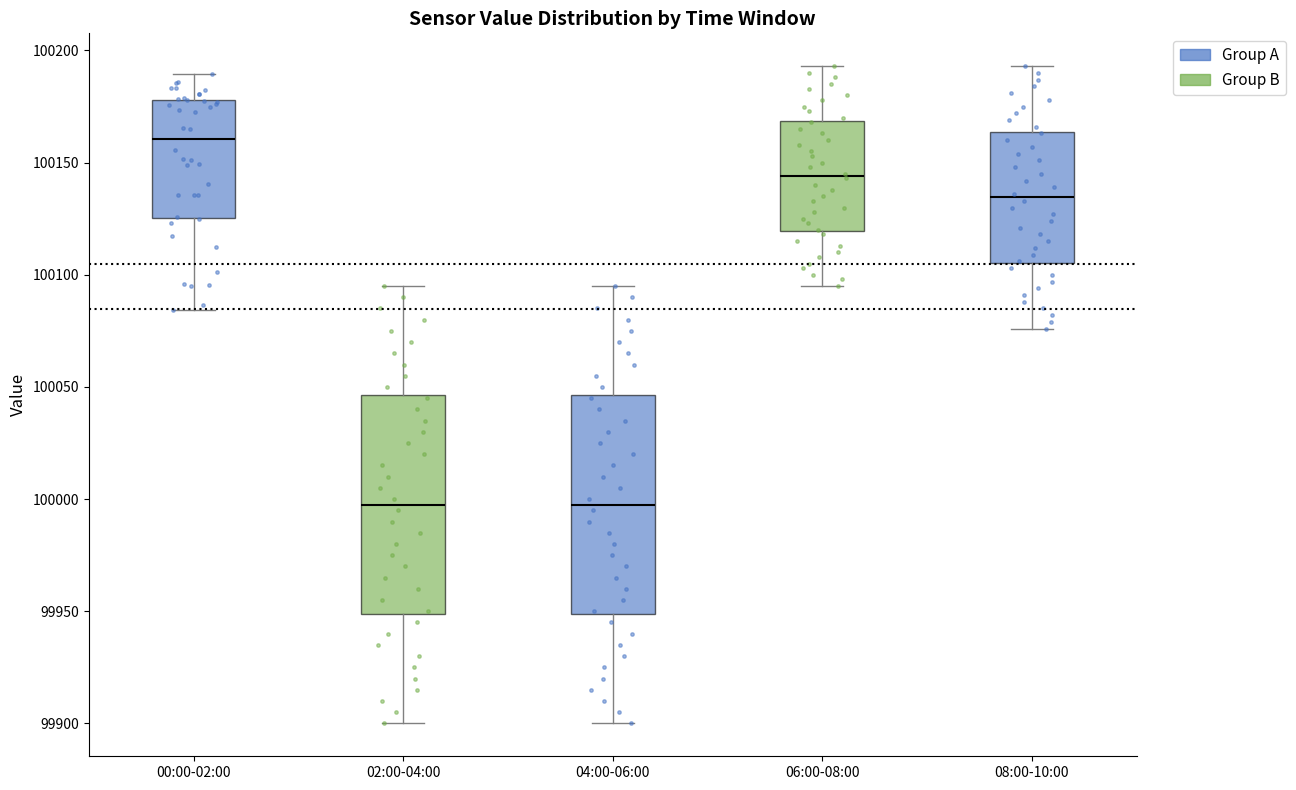

Reading left to right, read every box against the y-axis: the position of its median line, the range the box covers, and the ends of its whiskers. The values are not printed on the chart, so give them approximately, as read against the axis.

00:00-02:00: median 100160, box 100125 to 100180, whiskers 100085 to 100190
02:00-04:00: median 100000, box 99950 to 100045, whiskers 99900 to 100095
04:00-06:00: median 100000, box 99950 to 100045, whiskers 99900 to 100095
06:00-08:00: median 100145, box 100120 to 100170, whiskers 100095 to 100195
08:00-10:00: median 100135, box 100105 to 100165, whiskers 100075 to 100195